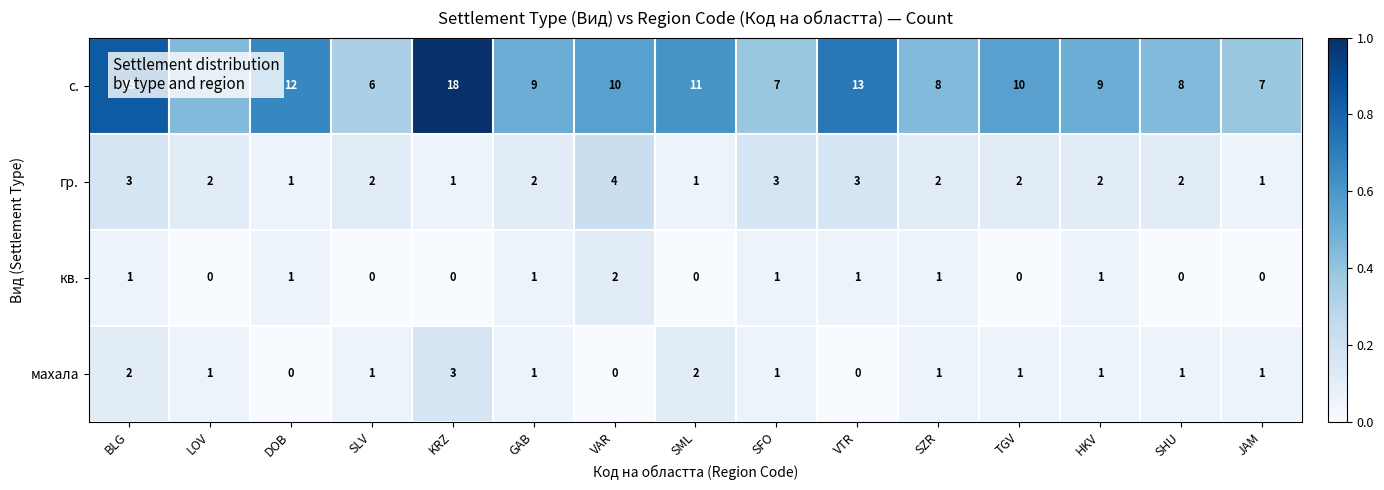

At which category does the chart reach its peak across all series?

KRZ